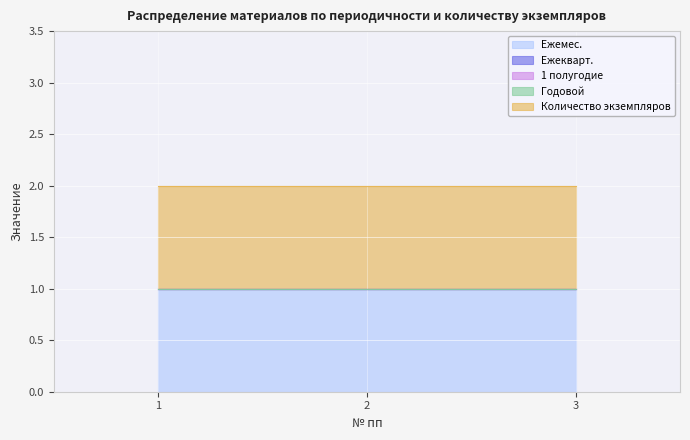

Is it true that Количество экземпляров equals 0 at 2?

False